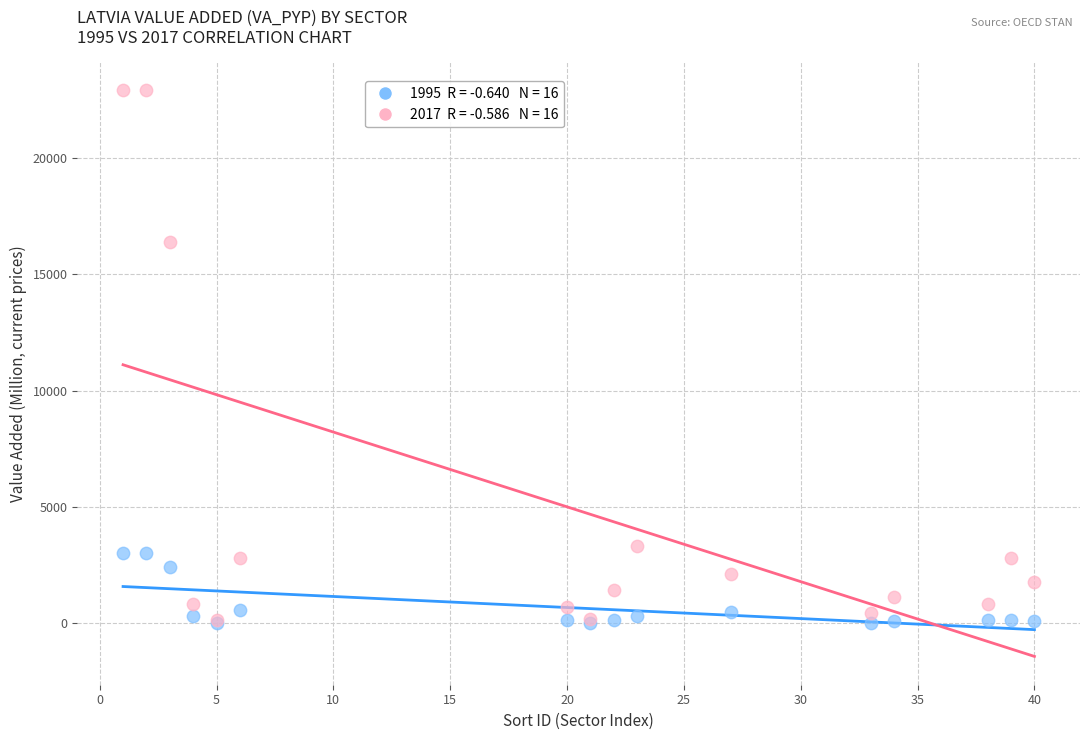

Across all series, what Y value is closest to 11448?

16400.5